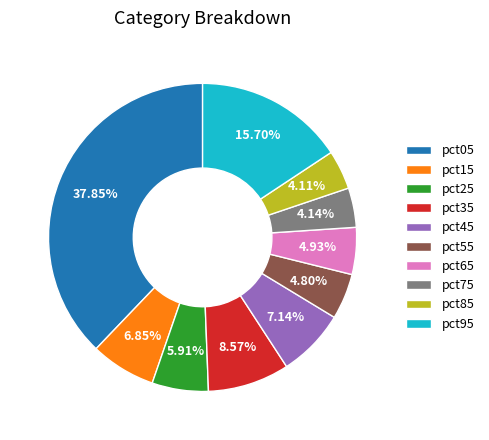

True or false: pct25 accounts for 18% of the total.

False